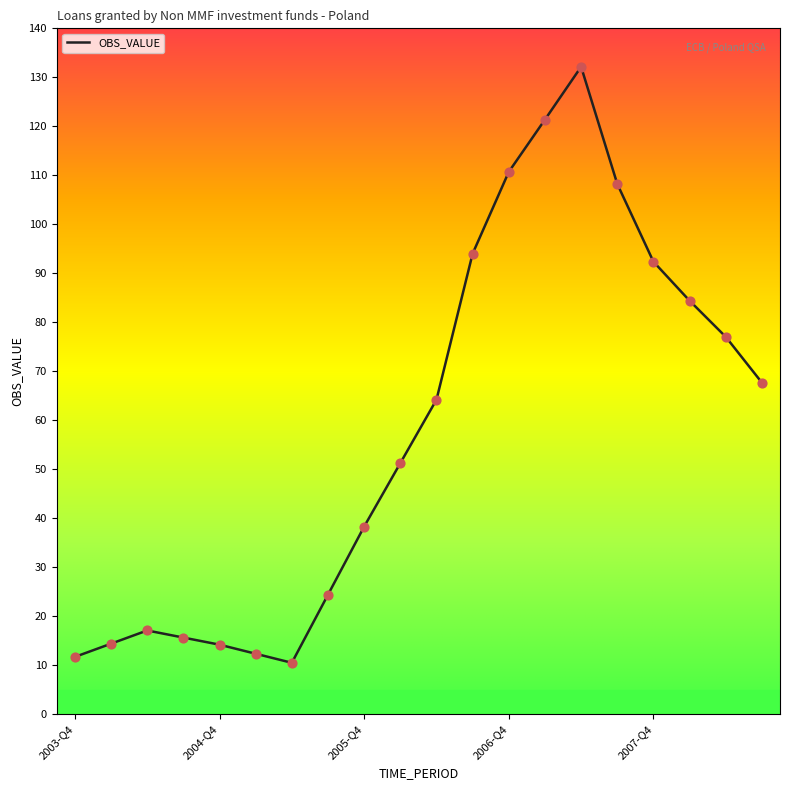

What is the minimum value shown in the chart?

10.5